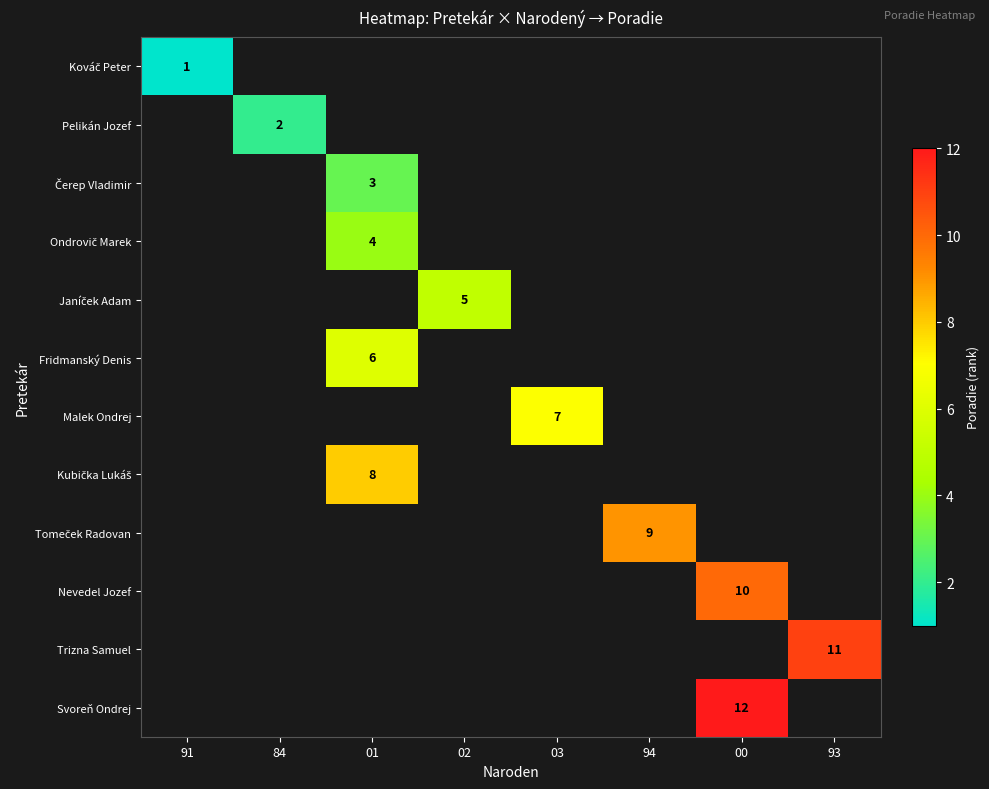

Which category has the lowest value across all series?

91